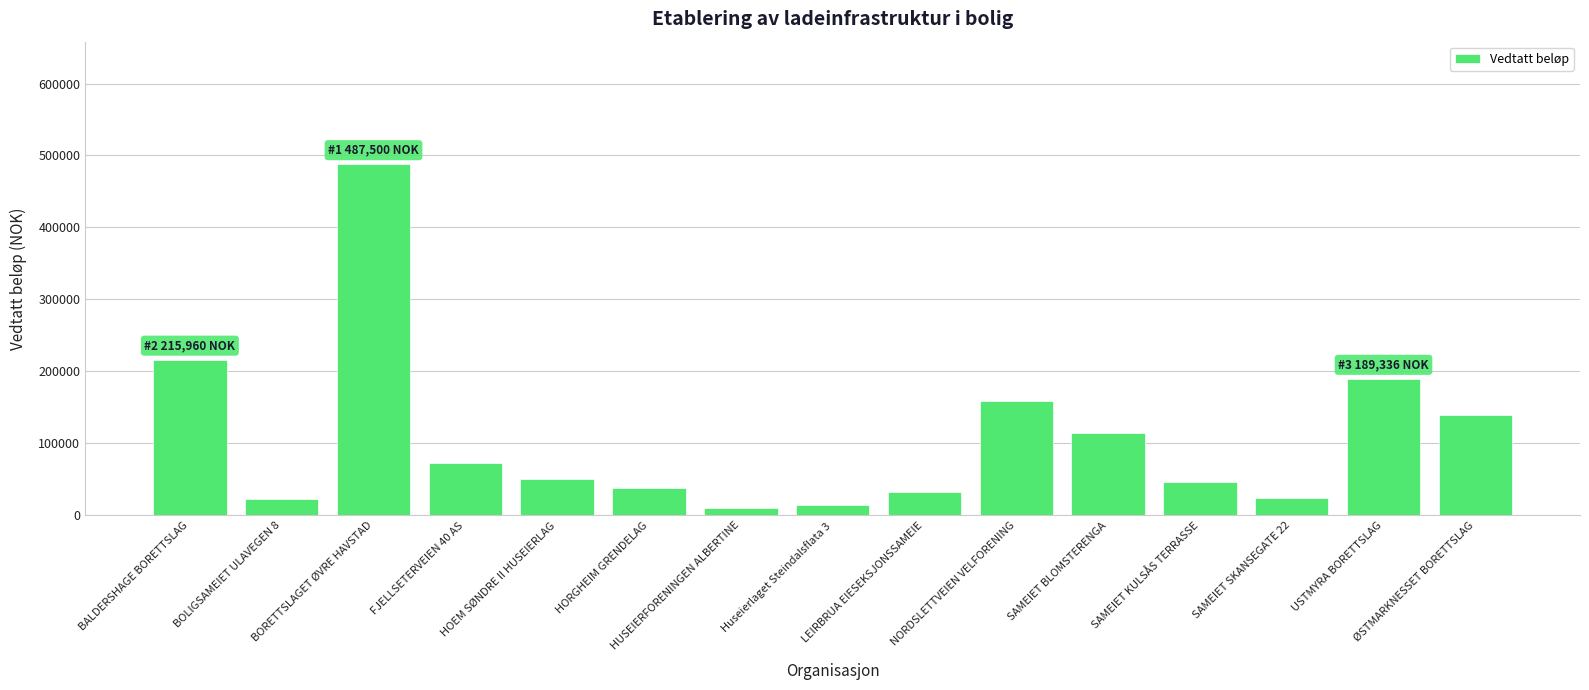

At which label is the value closest to 248725?

BALDERSHAGE BORETTSLAG